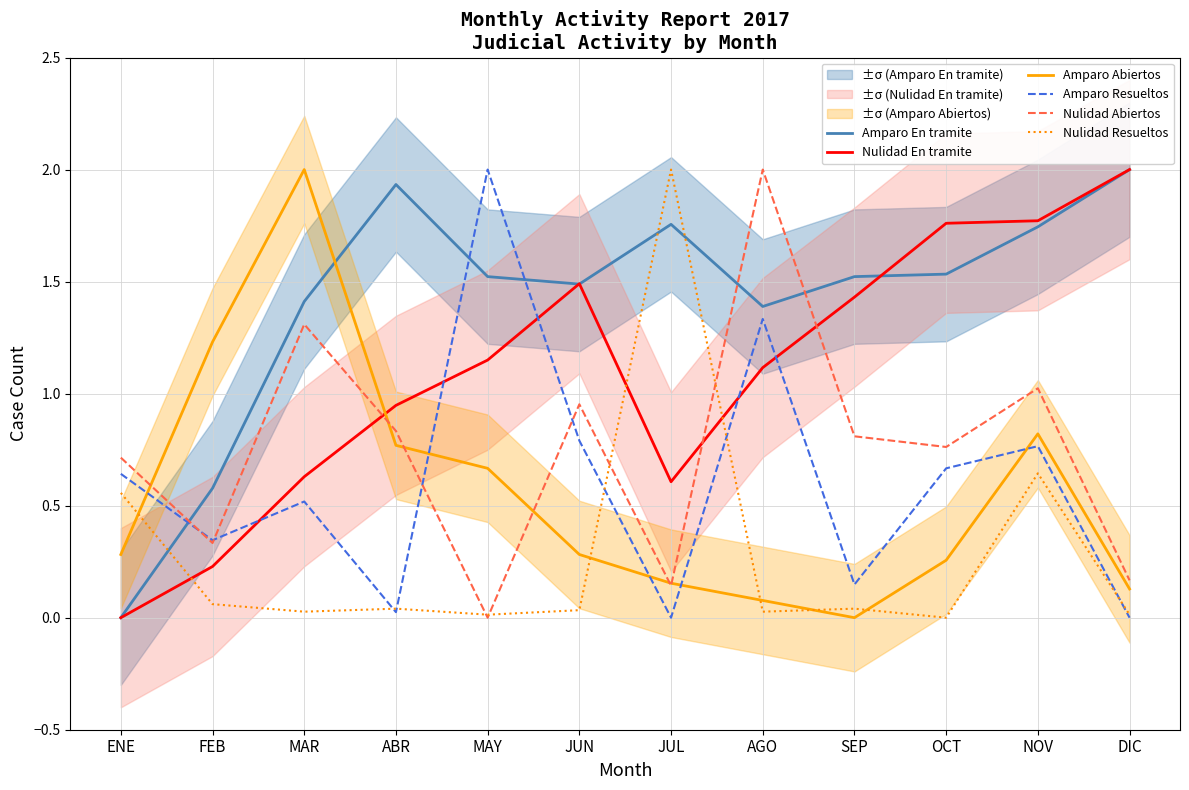

What is the label of the 12th point from the right?

ENE